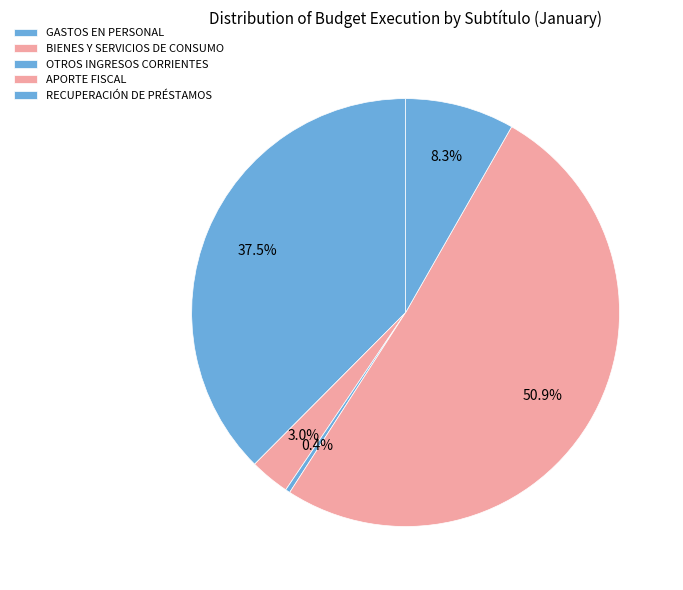

How many segments does this pie chart have?

5